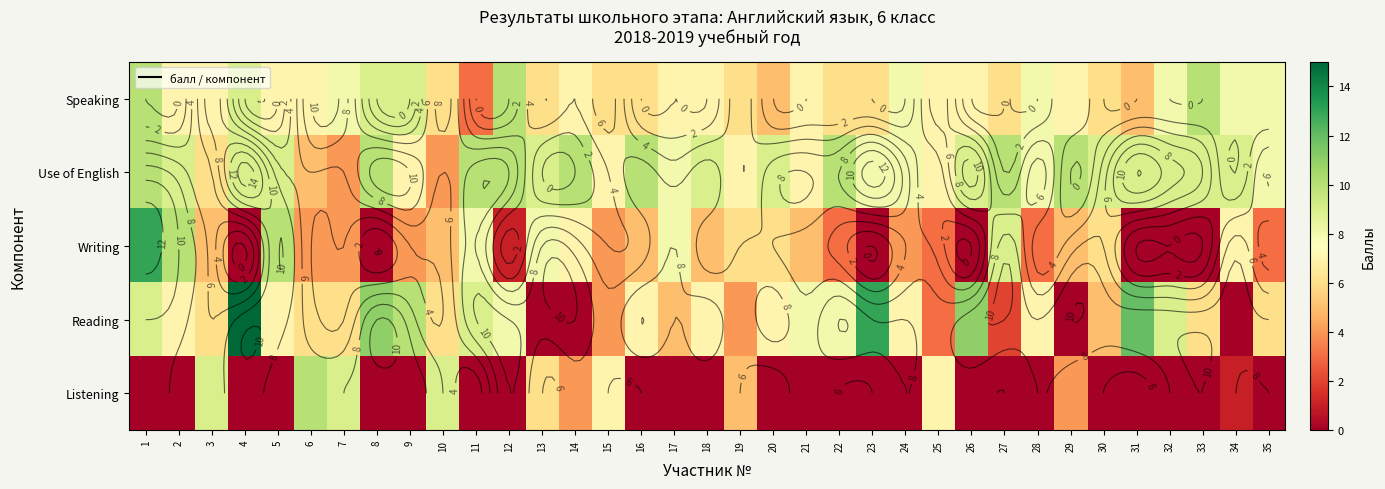

What is the approximate value of Listening at 25?

7